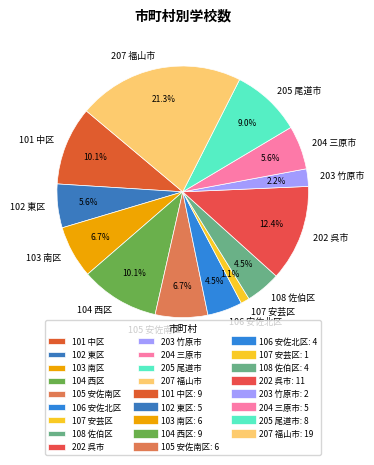

How much of the chart is everything except 207 福山市?

78.7%